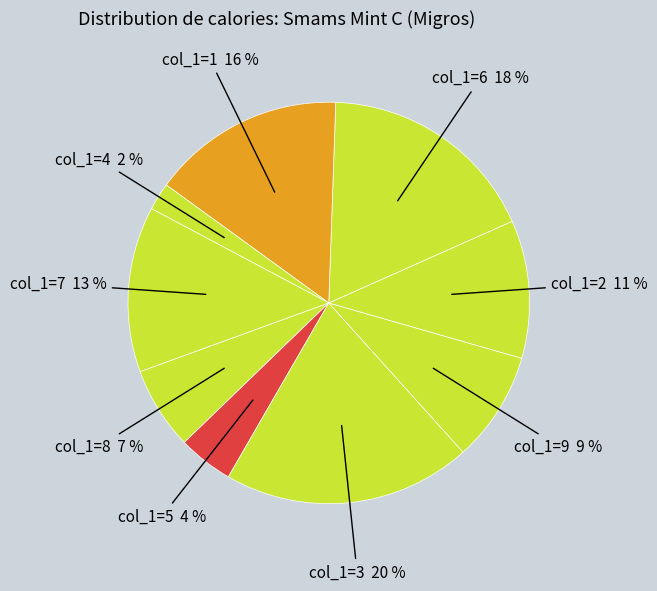

Which slice is the smallest?

col_1=4